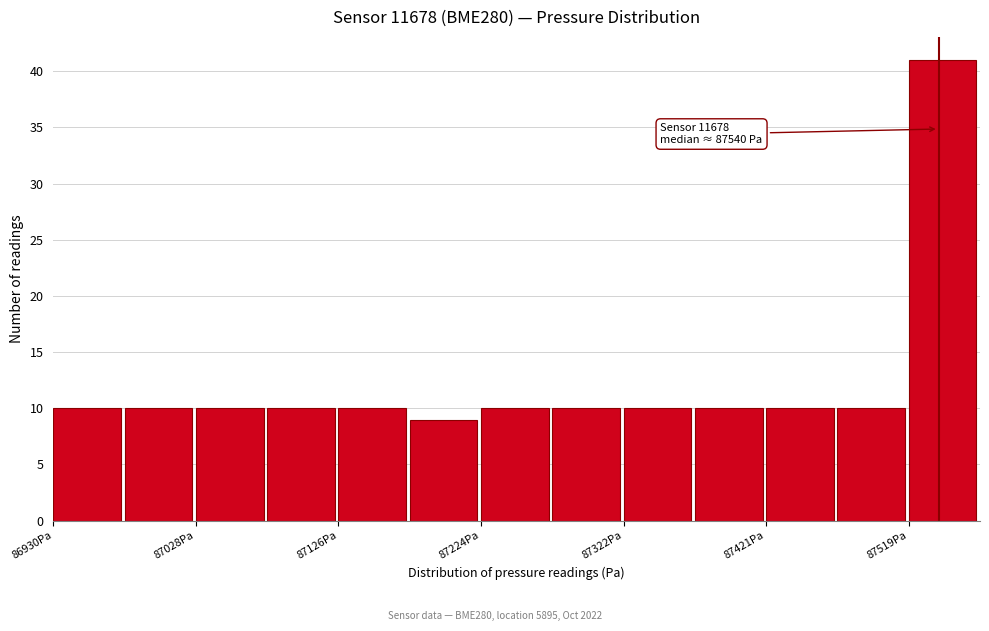

Which range on the x-axis has the tallest bar?

87520 to 87570